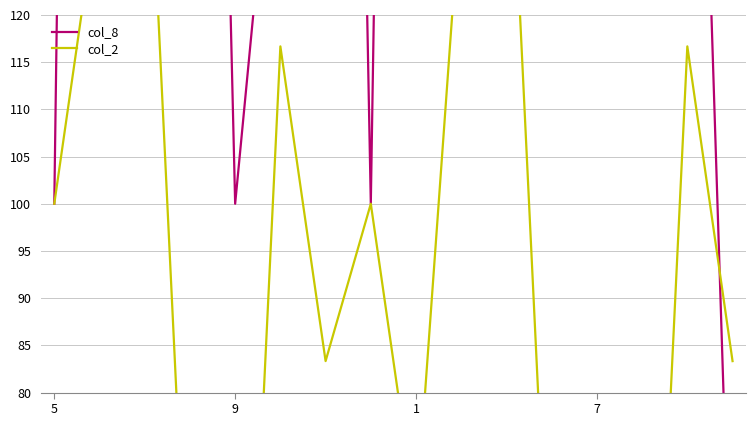

Rank the categories by col_2 value from lowest to highest.

4, 13, 12, 7, 11, 8, 6, 15, 5, 7, 5, 14, 9, 9, 1, 10